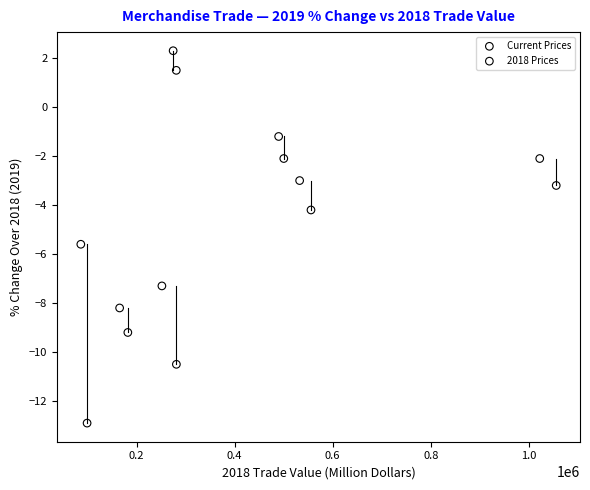

Which series reaches the maximum Y coordinate?

Current Prices